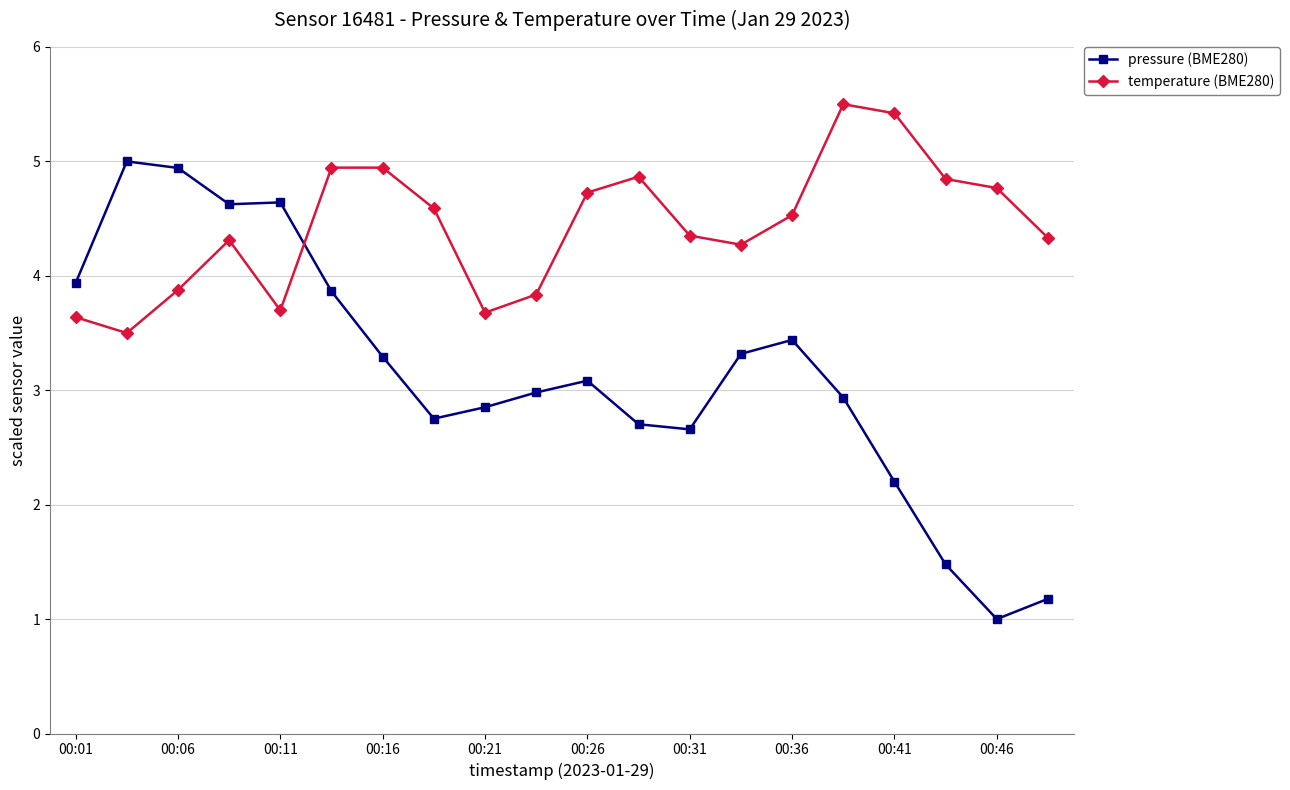

What is the maximum value shown in the chart?

5.5